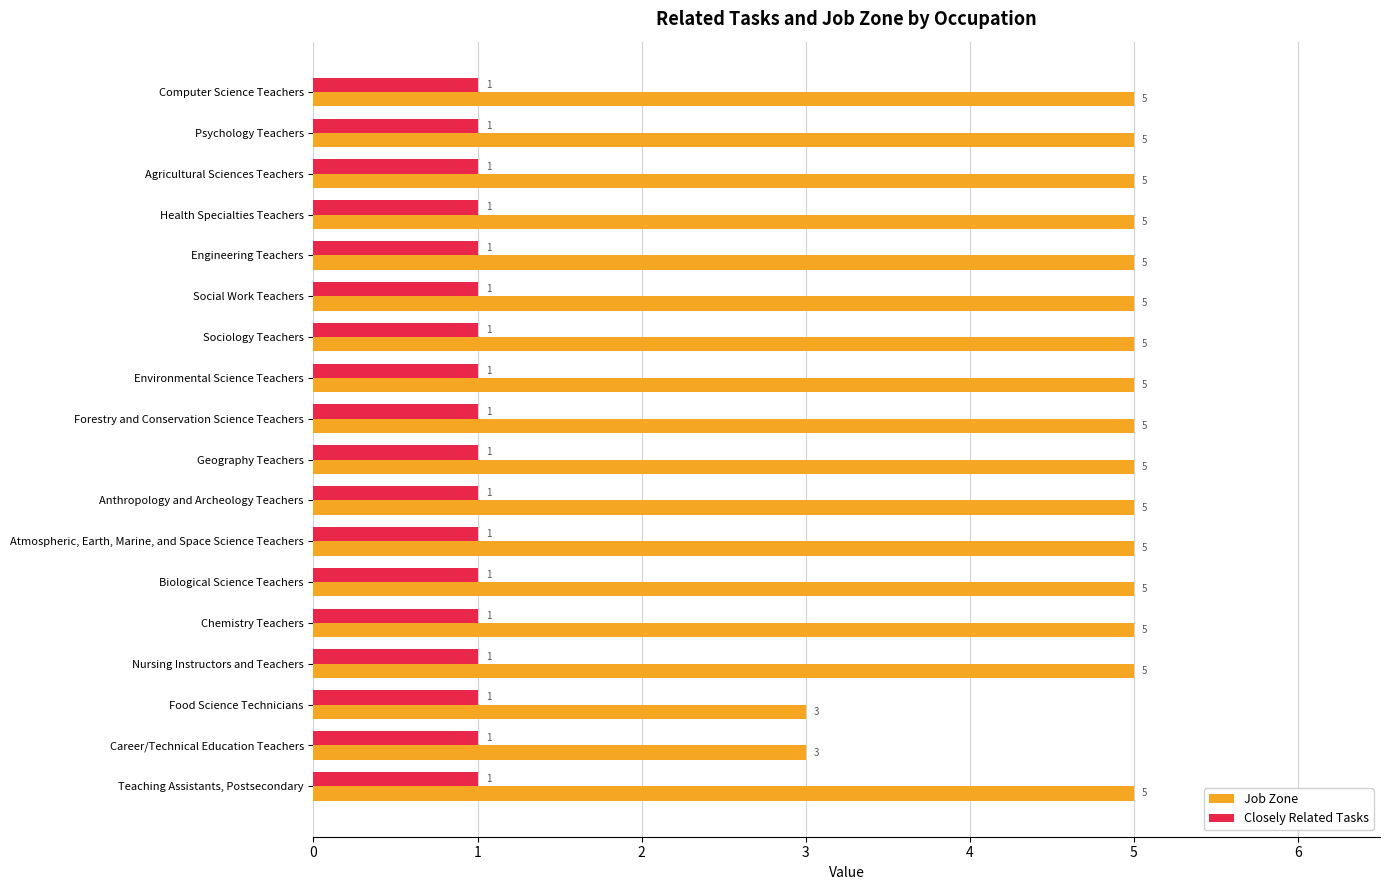

At Psychology Teachers, list the series in order from largest to smallest.

Job Zone, Closely Related Tasks